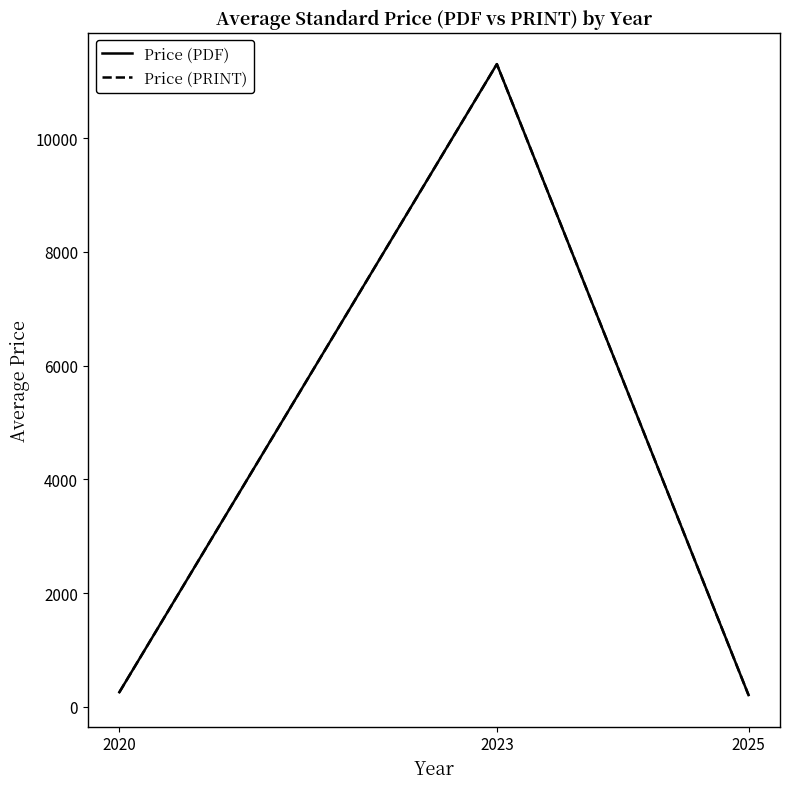

Does the chart display data point markers on the line(s)?

No